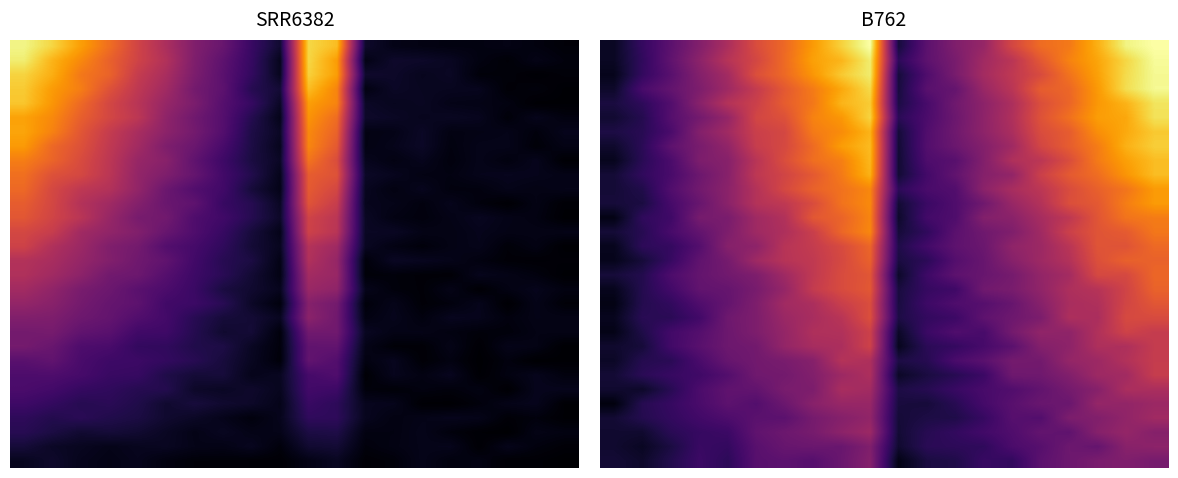

Which has a higher value, 11 or 15?

15